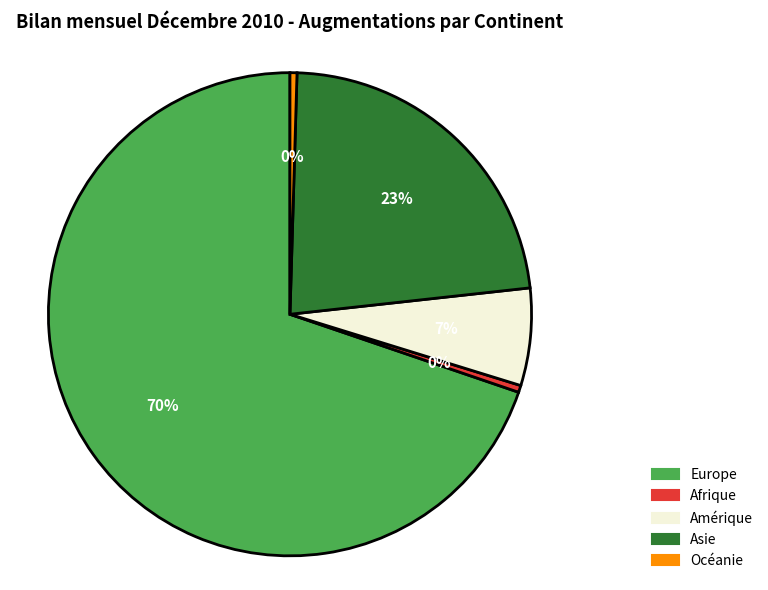

To the nearest percent, what is the difference between the Asie and Amérique slice percentages?

16%